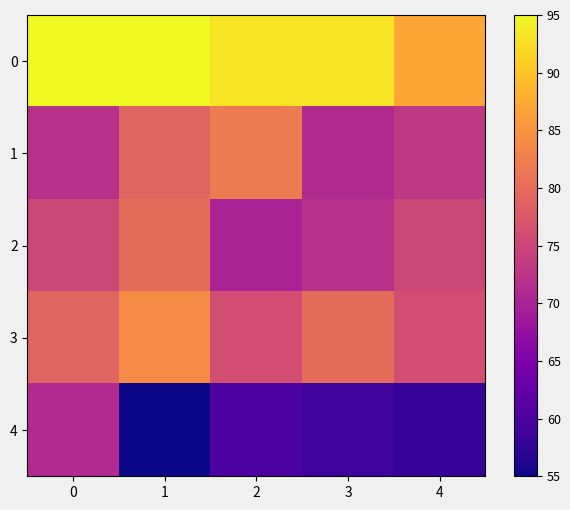

Which has a higher value, 1 or 3?

1